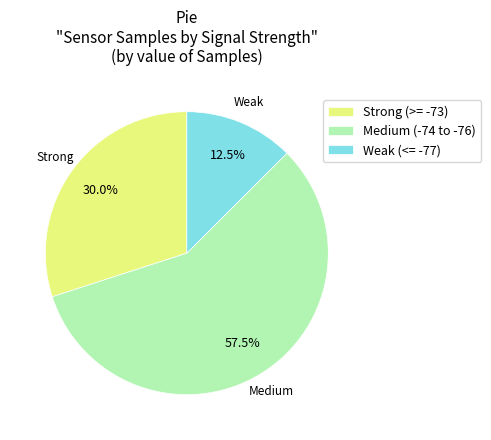

Which slice is the smallest?

Weak (<= -77)